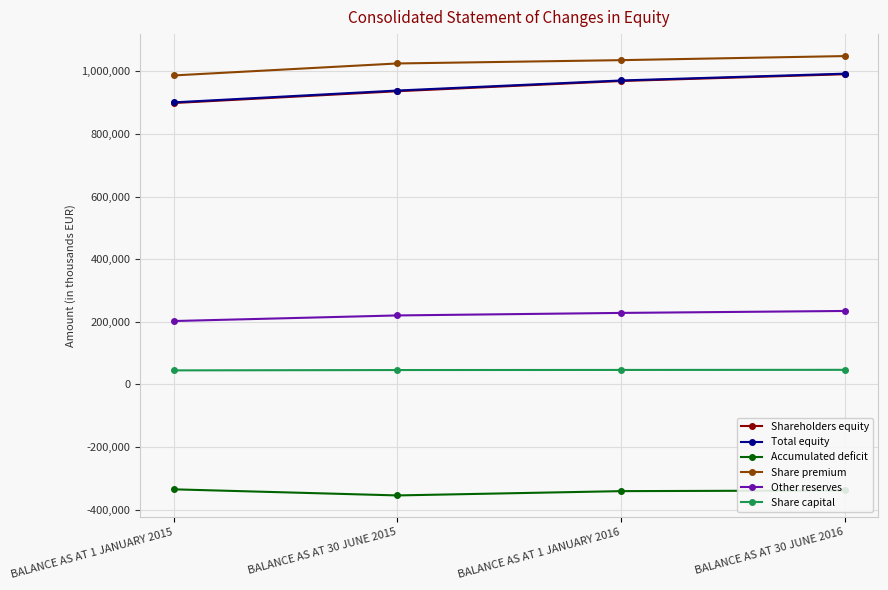

How many data points does each series have?

4